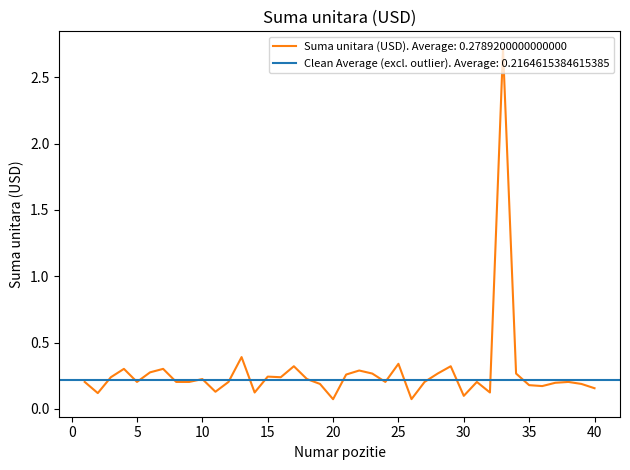

Rank the categories by value from lowest to highest.

20, 26, 30, 2, 14, 32, 11, 40, 36, 35, 19, 39, 37, 1, 5, 8, 9, 12, 24, 27, 31, 38, 10, 18, 3, 16, 15, 21, 23, 28, 34, 6, 22, 4, 7, 17, 29, 25, 13, 33